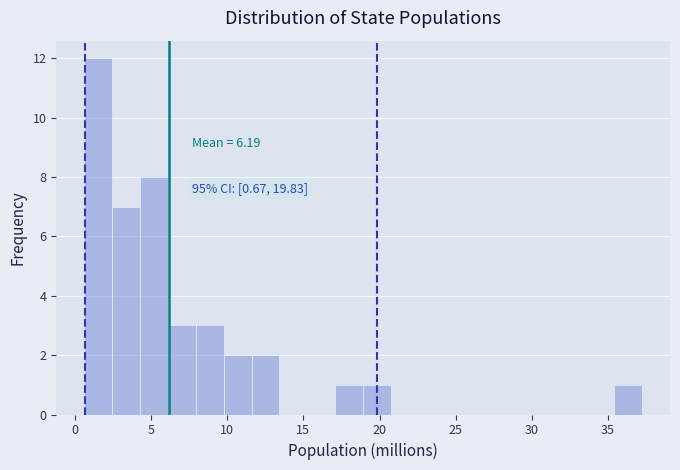

Around what value on the x-axis is the tallest bar? Give the approximate position of its centre, as read against the axis.

1.5